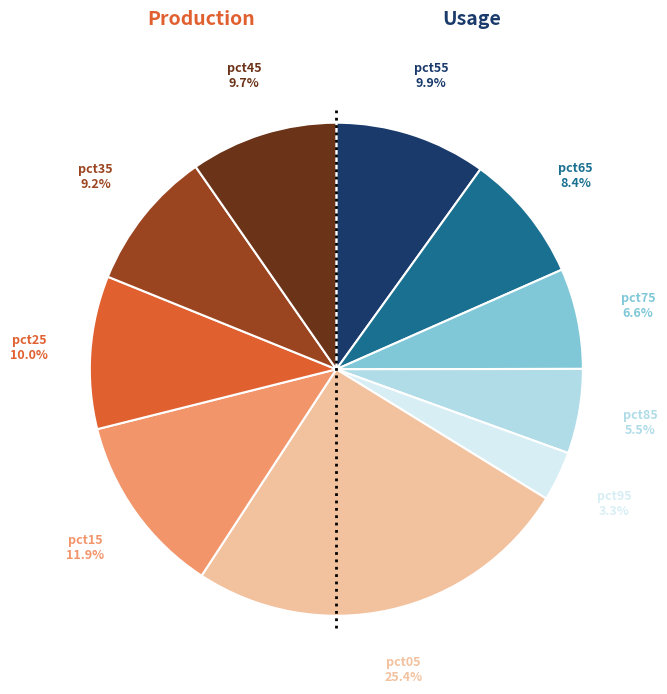

How many slices are in this pie chart?

10